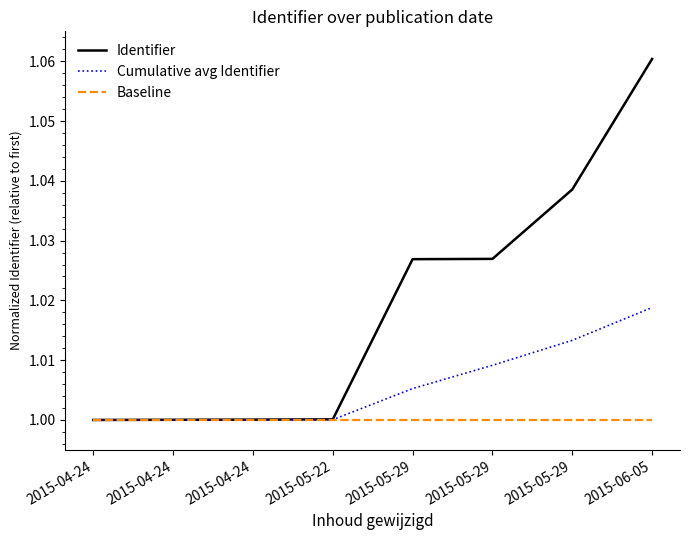

List the series in order of their overall mean, lowest first.

Baseline, Cumulative avg Identifier, Identifier